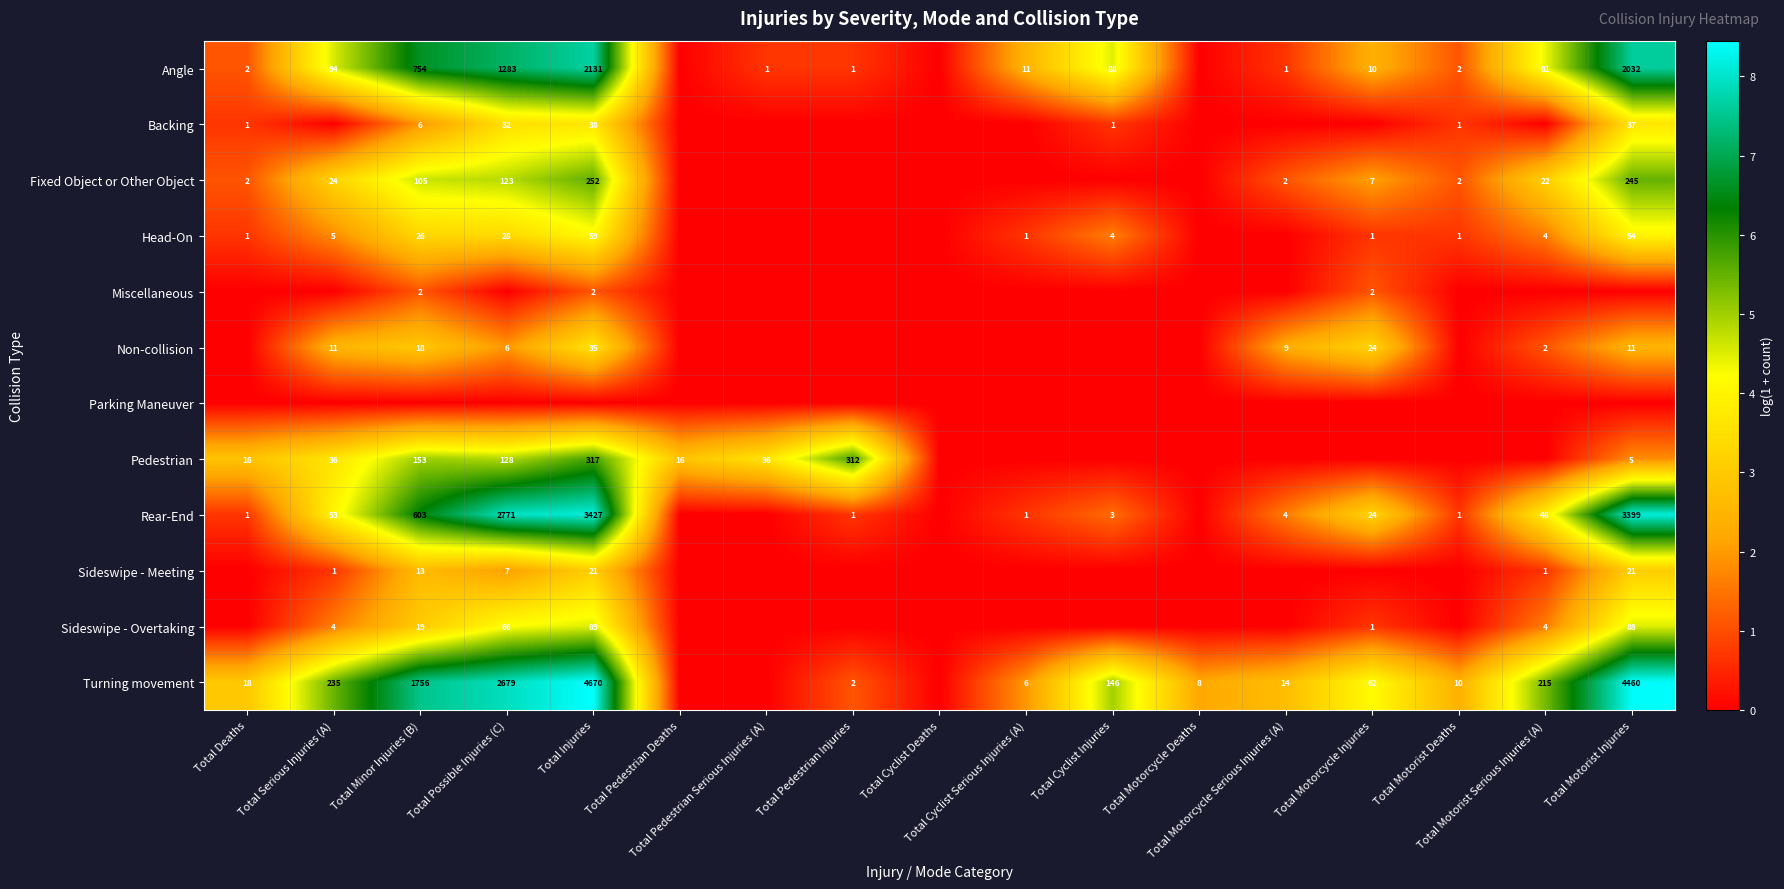

Is it true that Rear-End equals 8.1 at Total Motorist Injuries?

True